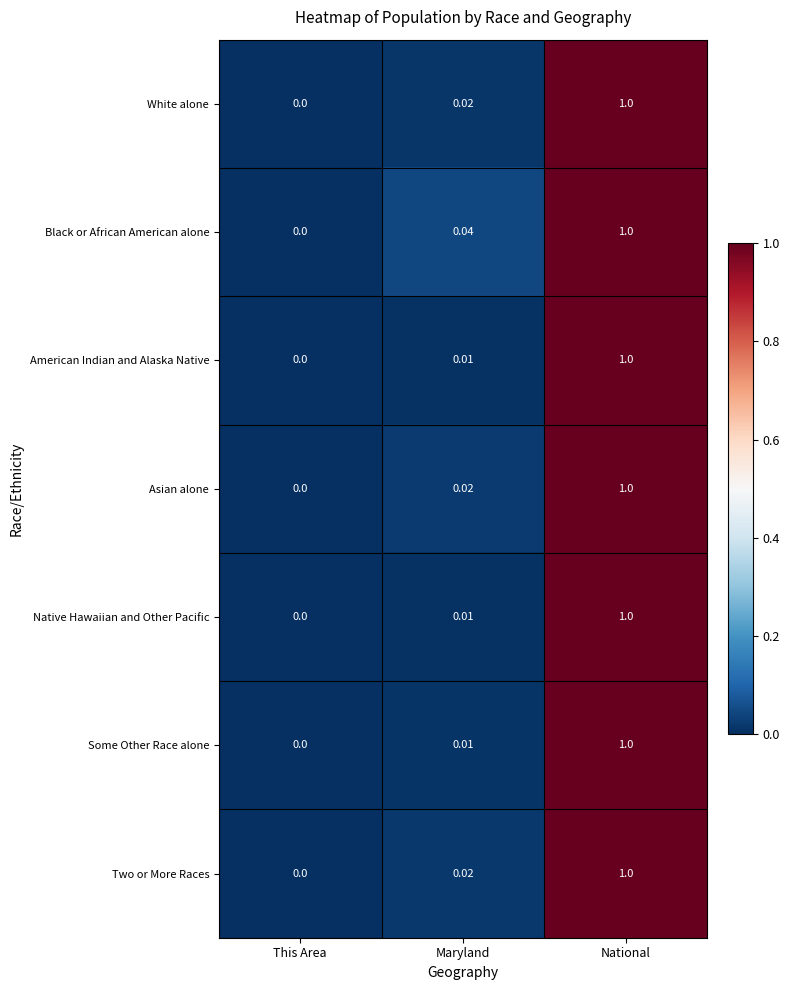

Where is Asian alone nearest to the value 0?

This Area